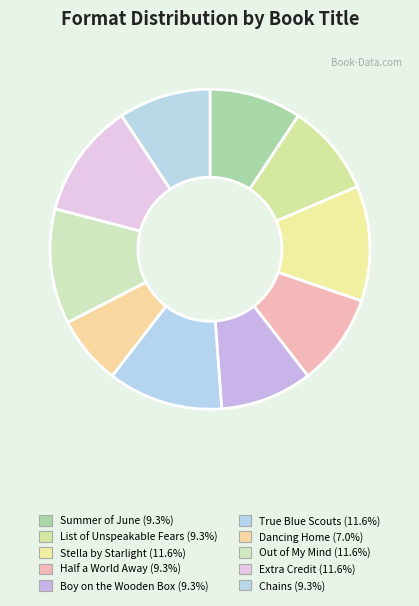

Which slice is the largest?

Stella by Starlight